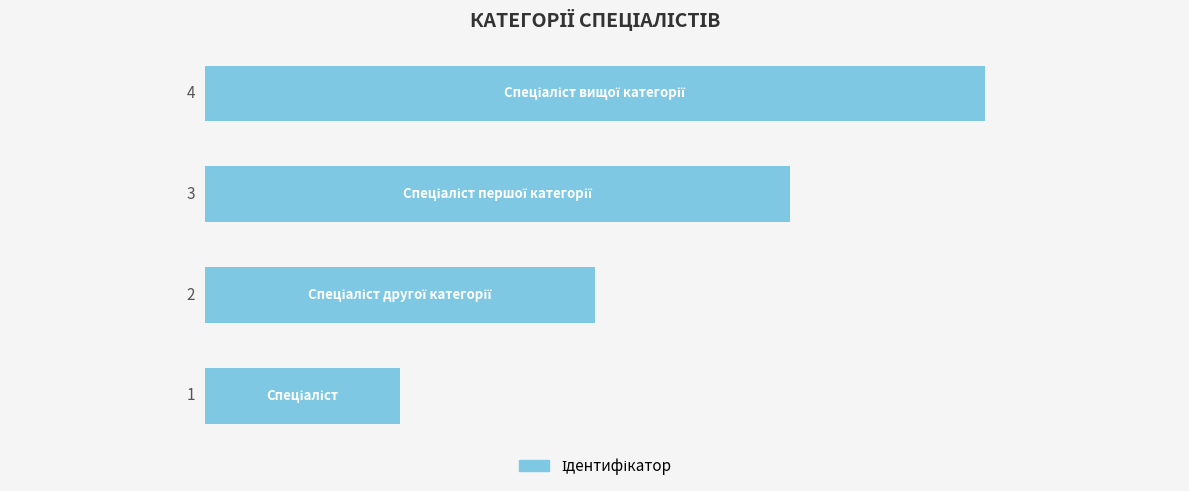

What is the maximum value shown in the chart?

4